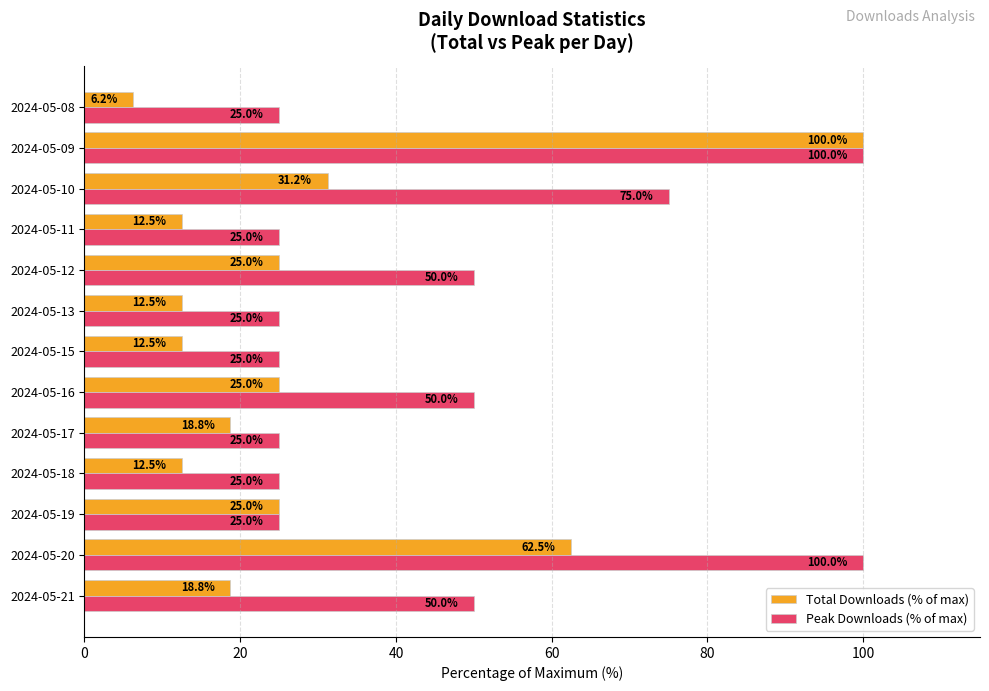

What is the average value of the Peak Downloads (% of max) series?

46.2